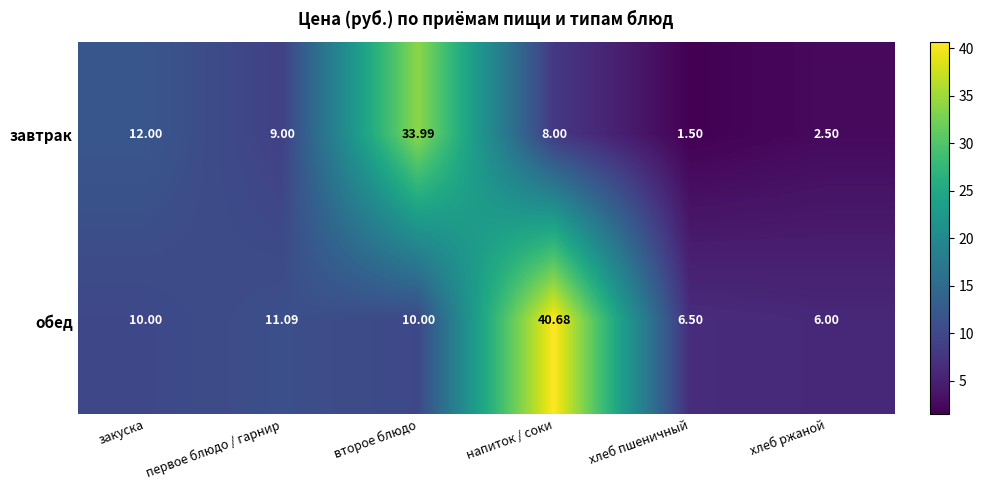

Which category has the highest value across all series?

напиток / соки